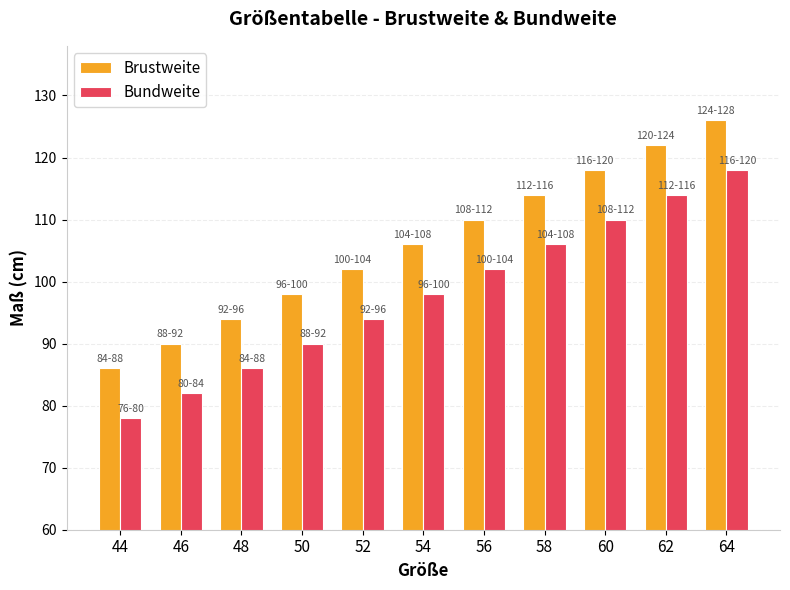

Reading left to right, extract all data points from this chart.

Brustweite: 44=86	46=90	48=94	50=98	52=102	54=106	56=110	58=114	60=118	62=122	64=126
Bundweite: 44=78	46=82	48=86	50=90	52=94	54=98	56=102	58=106	60=110	62=114	64=118